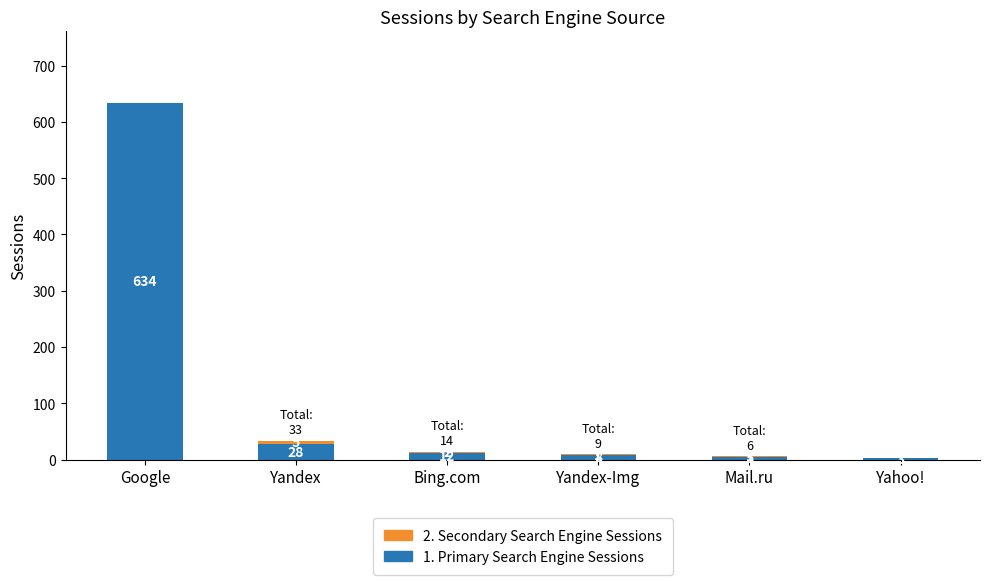

What is the sum of all 1. Primary Search Engine Sessions values?

690